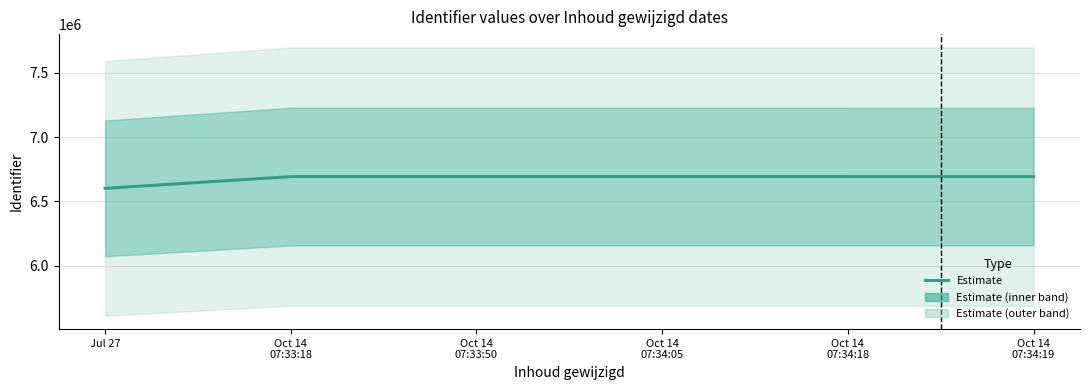

List the labels in order of value, largest first.

Oct 14
07:34:19, Oct 14
07:34:18, Oct 14
07:34:05, Oct 14
07:33:50, Oct 14
07:33:18, Jul 27